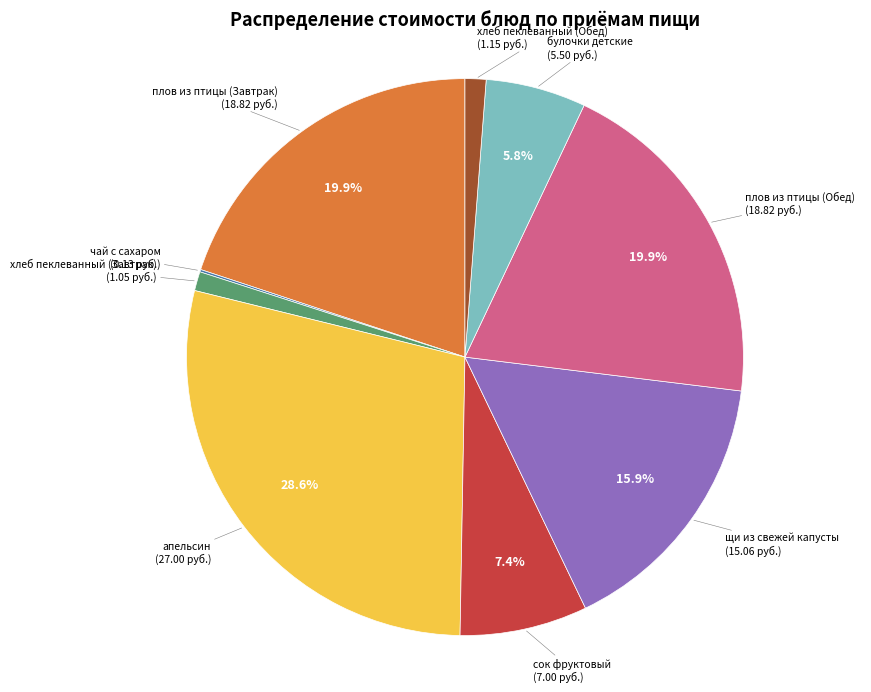

What percentage is the булочки детские slice, to the nearest percent?

6%